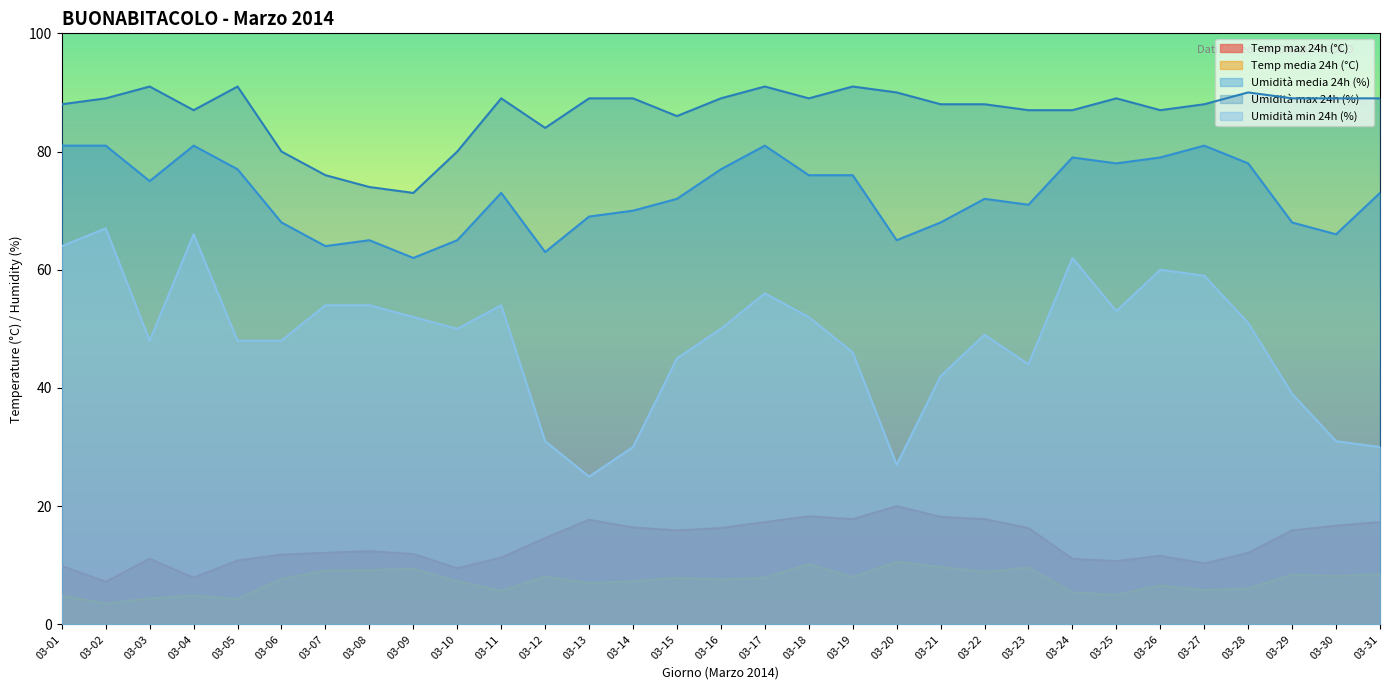

Which category has the lowest value in the Temp media 24h (°C) series?

03-02